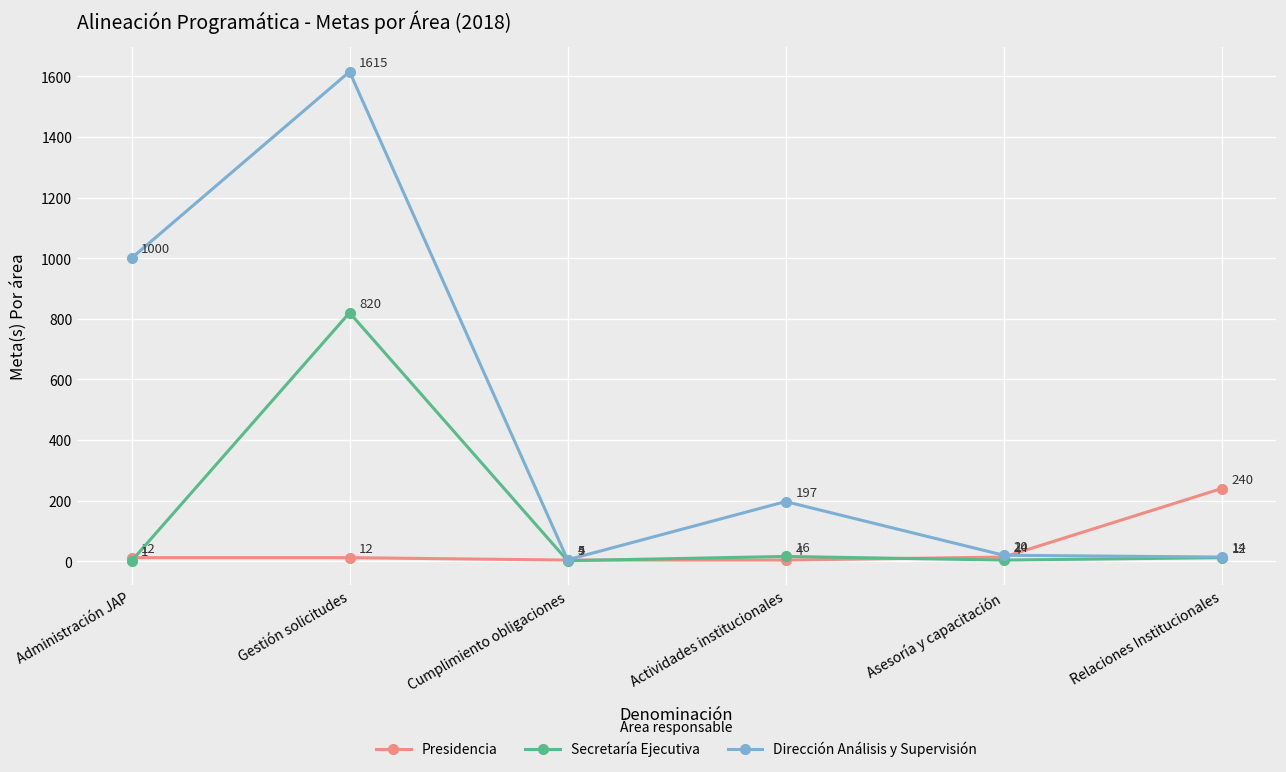

What is the total value across all series at Cumplimiento obligaciones?

11